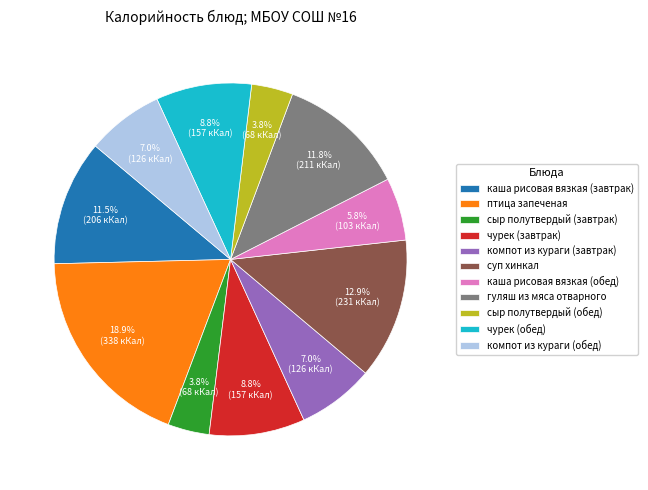

To the nearest percent, what percentage of the pie is сыр полутвердый (обед)?

4%